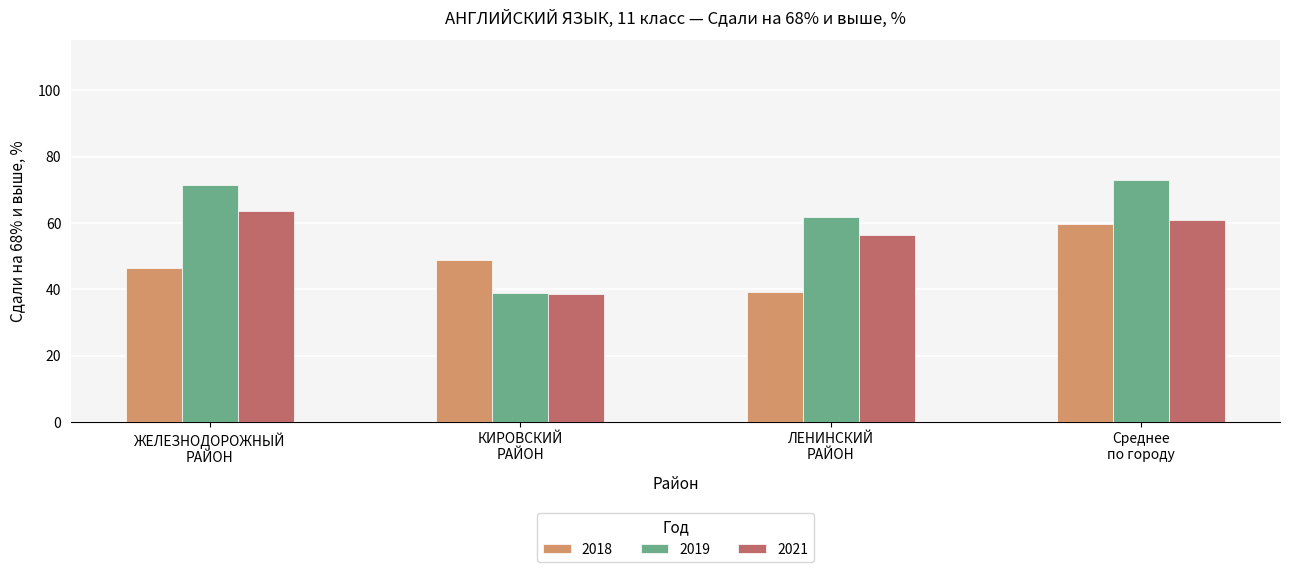

What is the sum of the 2019 values at ЛЕНИНСКИЙ
РАЙОН and ЖЕЛЕЗНОДОРОЖНЫЙ
РАЙОН?

133.2